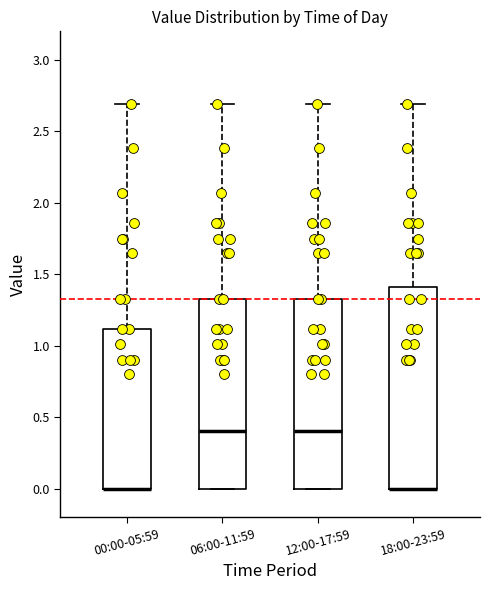

Where is the upper edge of the box for 18:00-23:59 on the y-axis? The values are not printed on the chart, so give them approximately, as read against the axis.

1.40